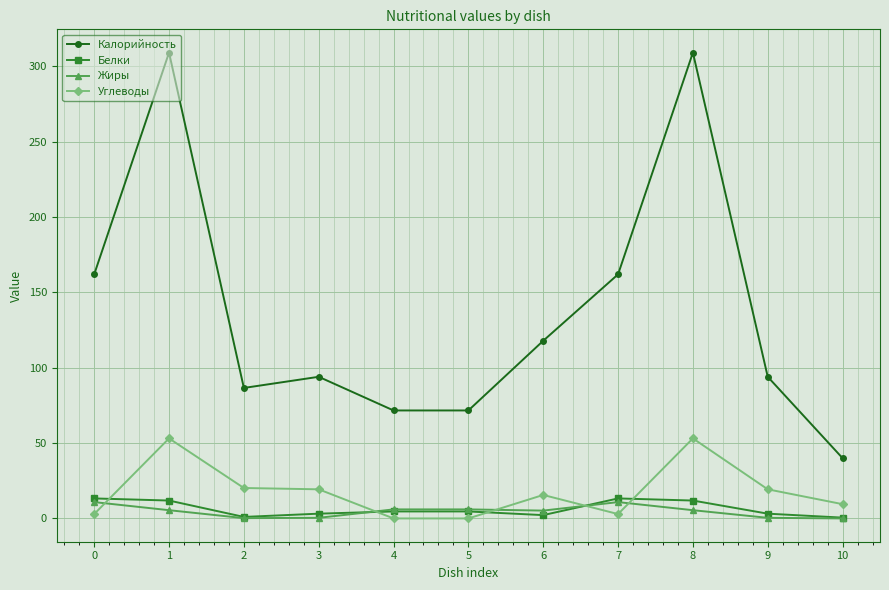

At which category does Калорийность reach its first local valley?

2